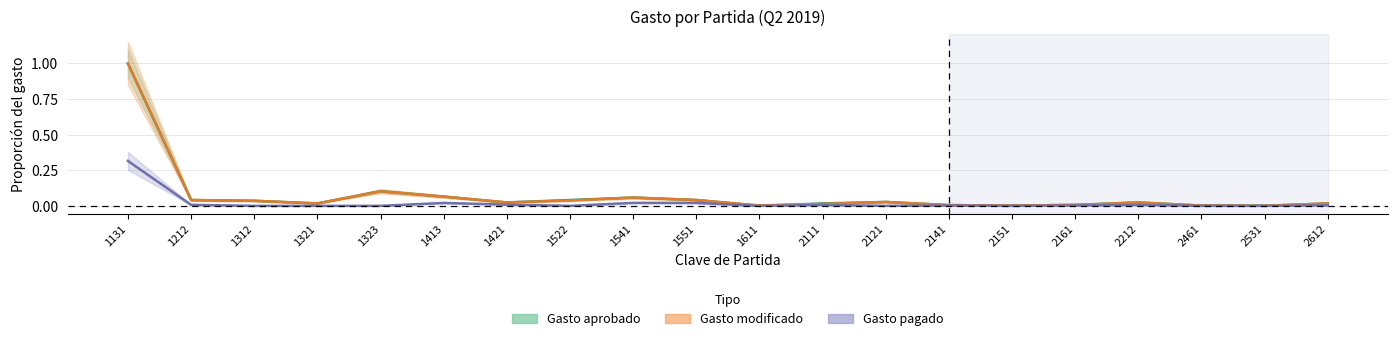

Between 1611 and 2461, which series saw the biggest shift?

Gasto aprobado